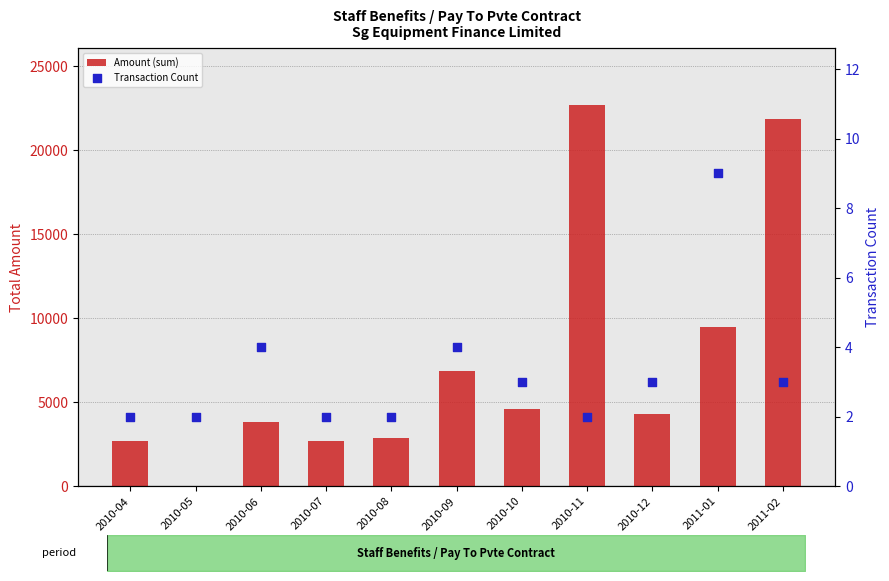

What is the total value across all series at 2010-09?

6844.9